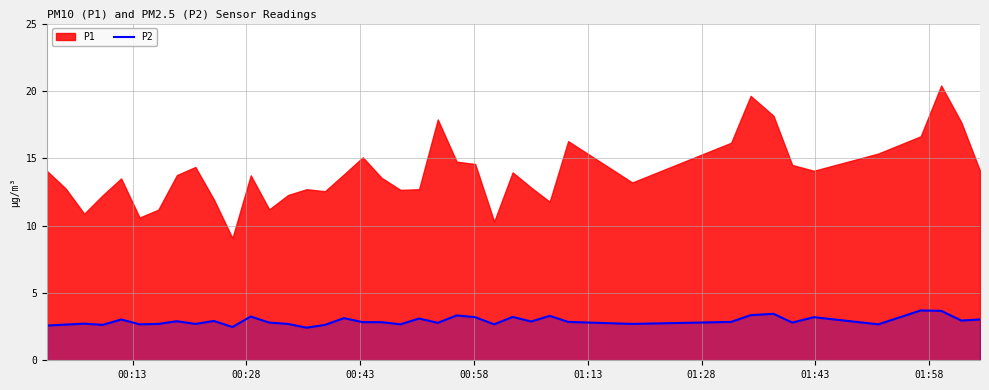

What is the smallest value displayed?

2.4